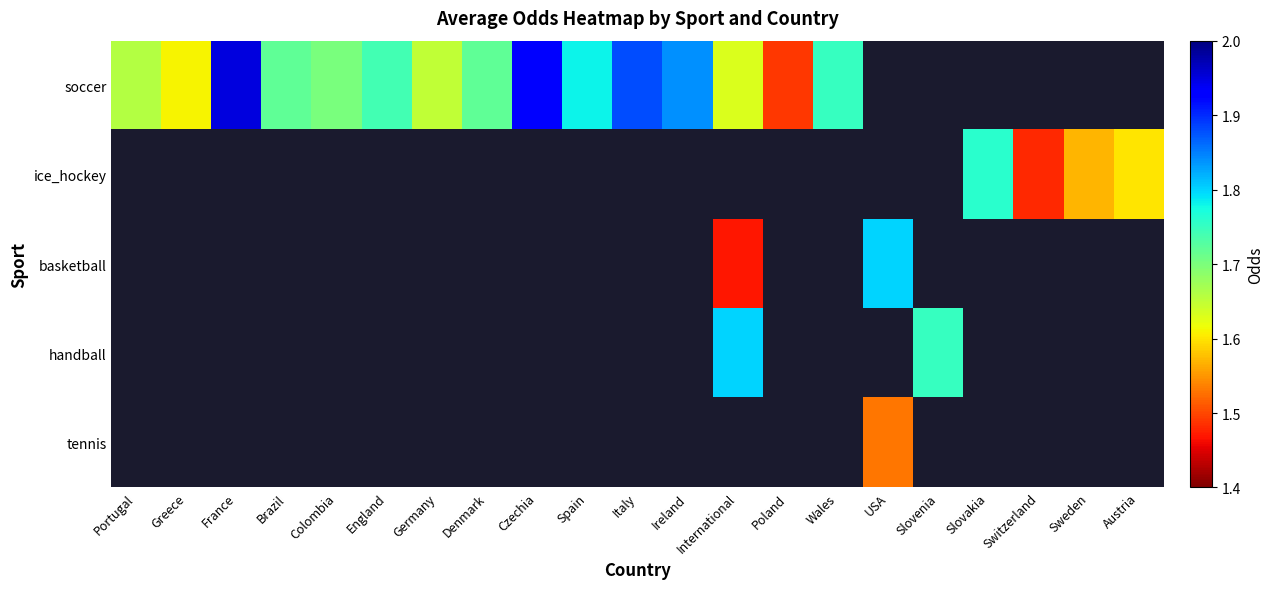

Count the number of data series in this chart.

5